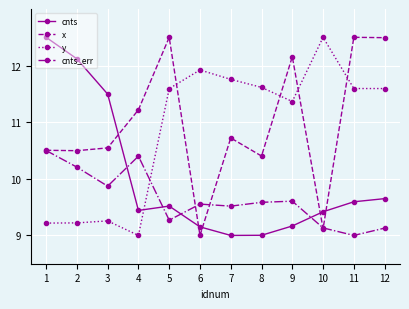

What is the spread (max minus min) of values at 1?

3.3